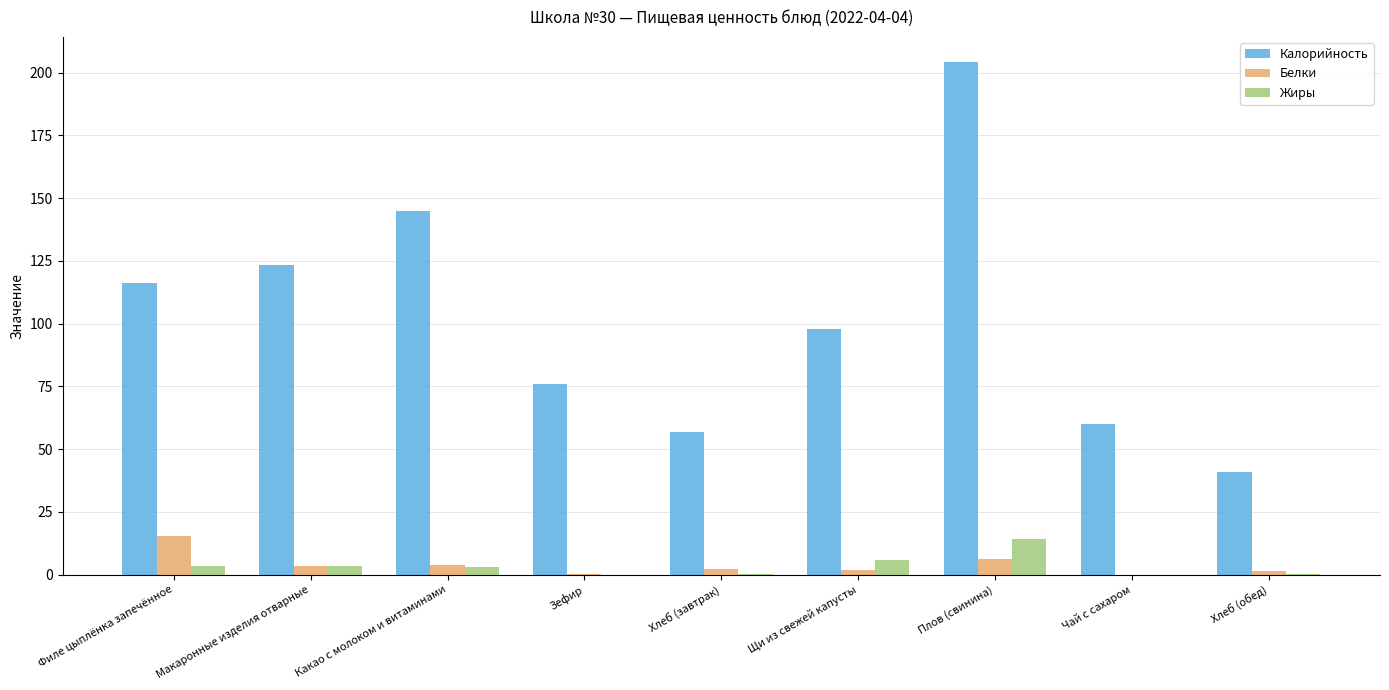

Is it true that Калорийность equals 97.9 at Чай с сахаром?

False